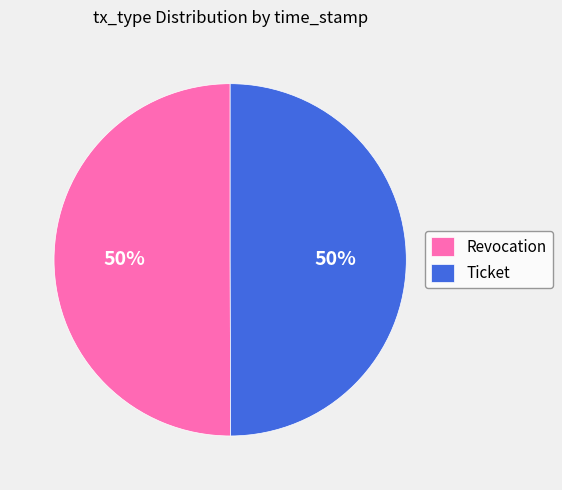

To the nearest percent, what is the average slice percentage?

50%